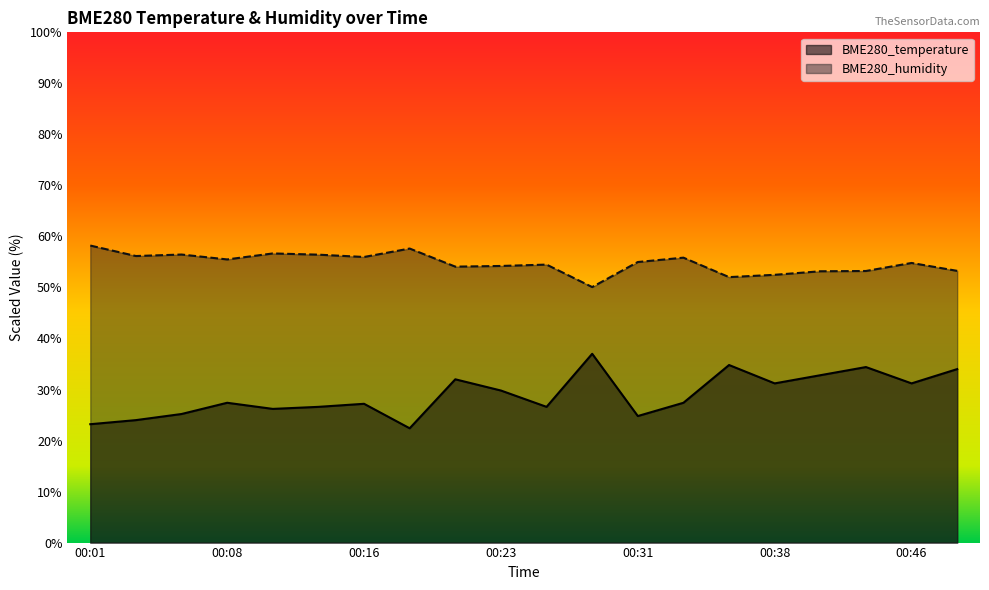

What is the spread (max minus min) of values at 00:36?

17.2